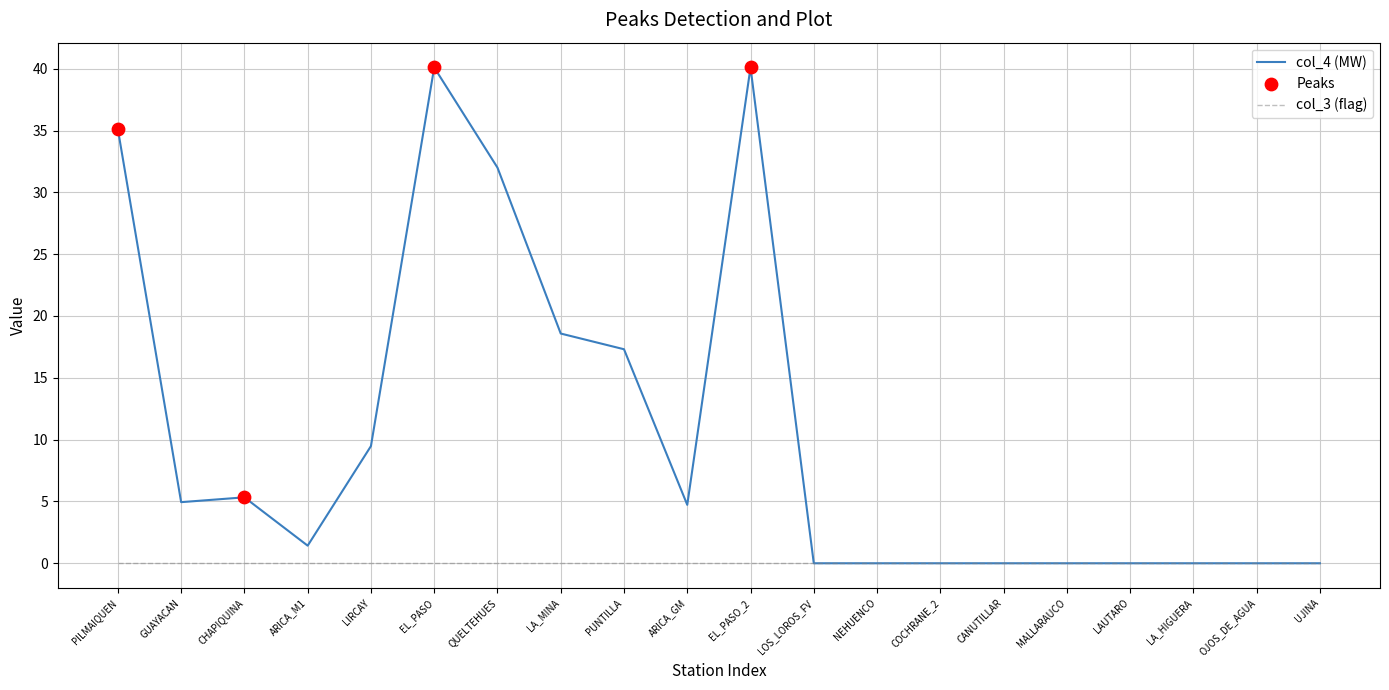

Which series has the largest range (max minus min)?

col_4 (MW)